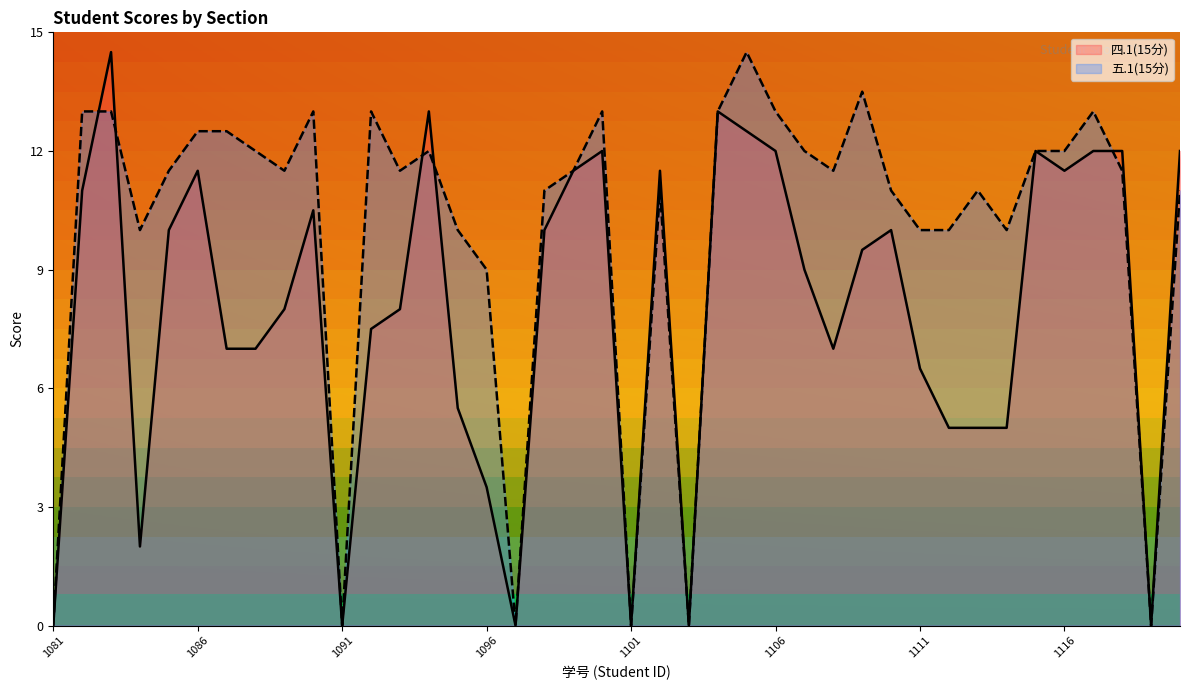

Rank the series by their maximum value, from lowest to highest.

四.1(15分), 五.1(15分)